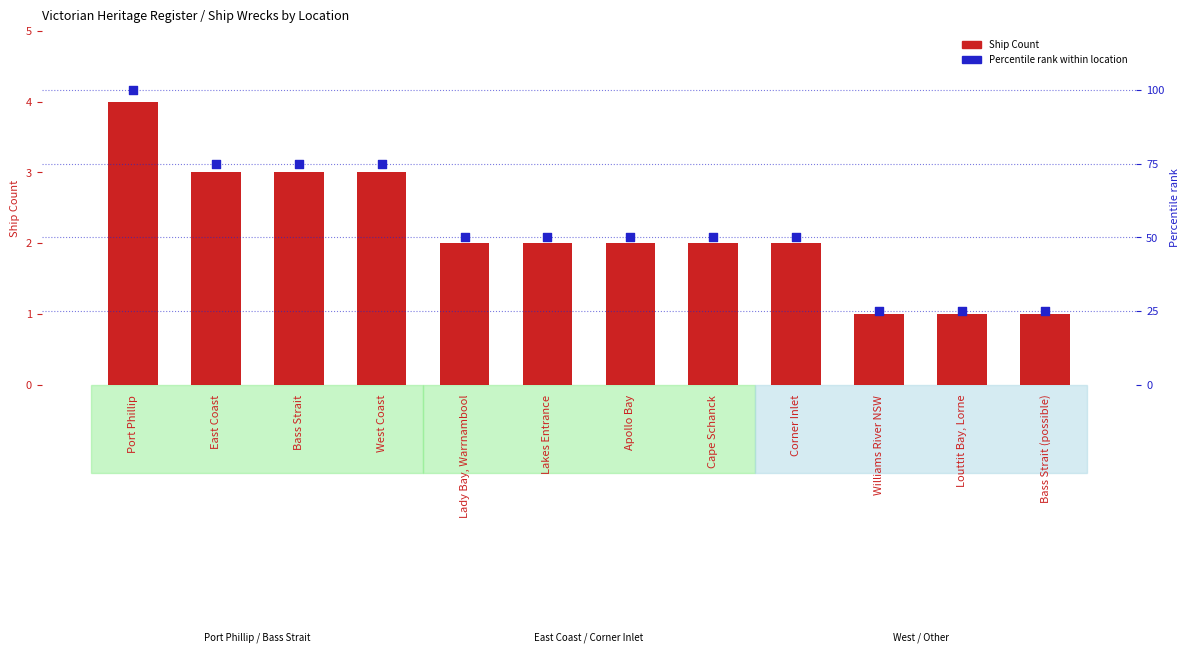

Which series reaches the maximum Y coordinate?

Percentile rank